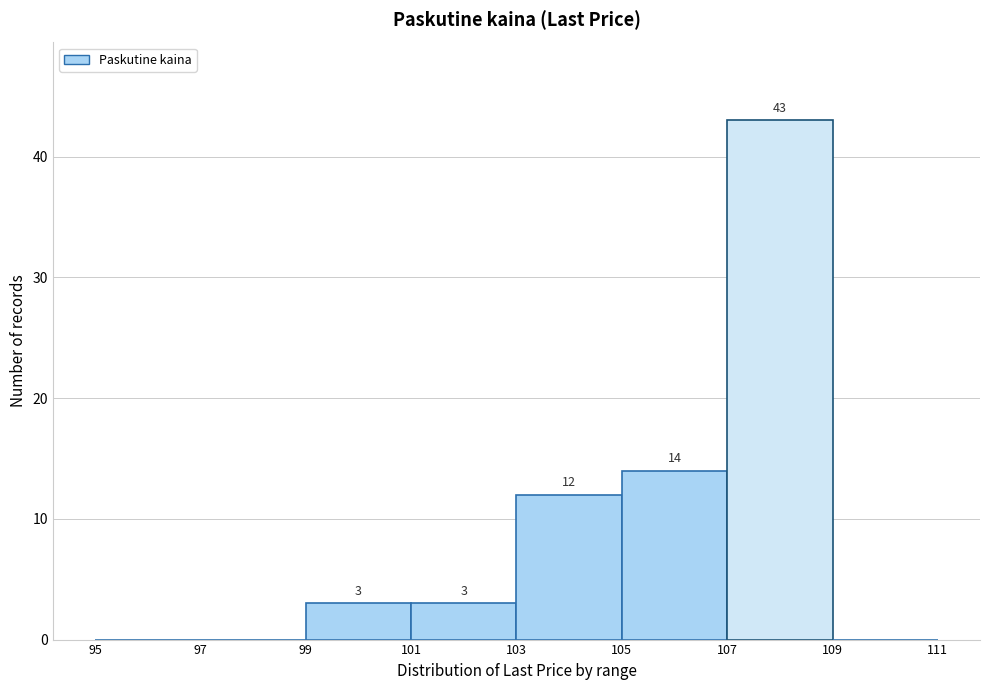

Which range on the x-axis has the tallest bar?

107 to 109